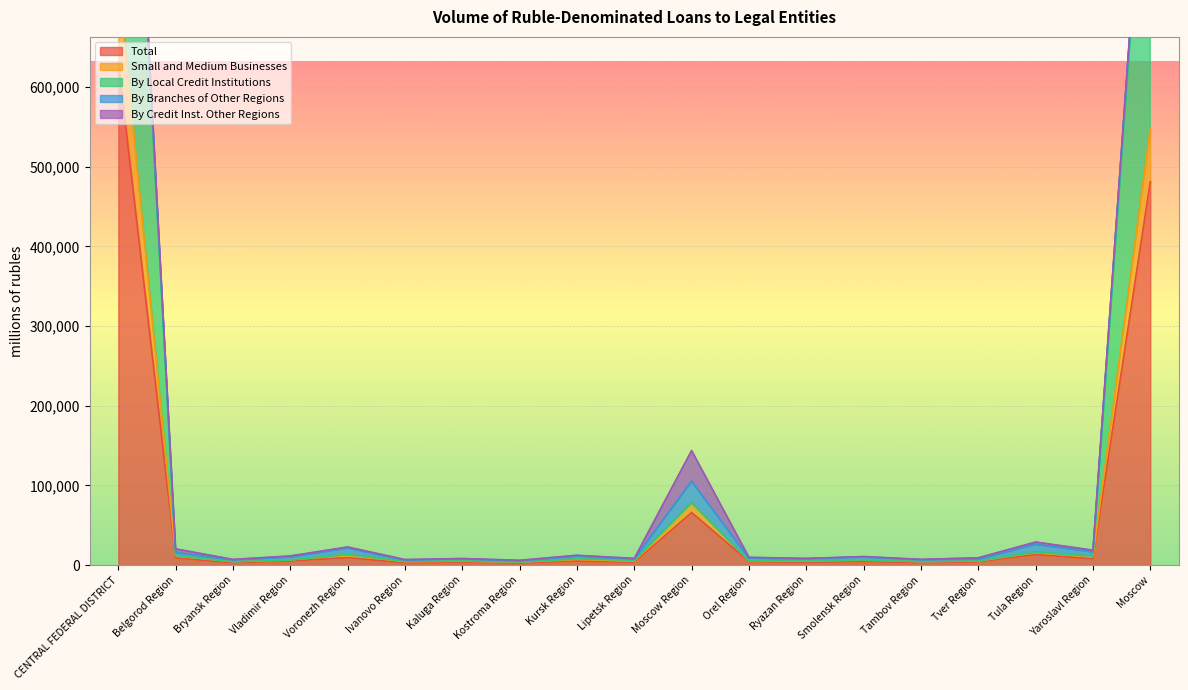

Which series has the largest total across all categories?

By Local Credit Institutions